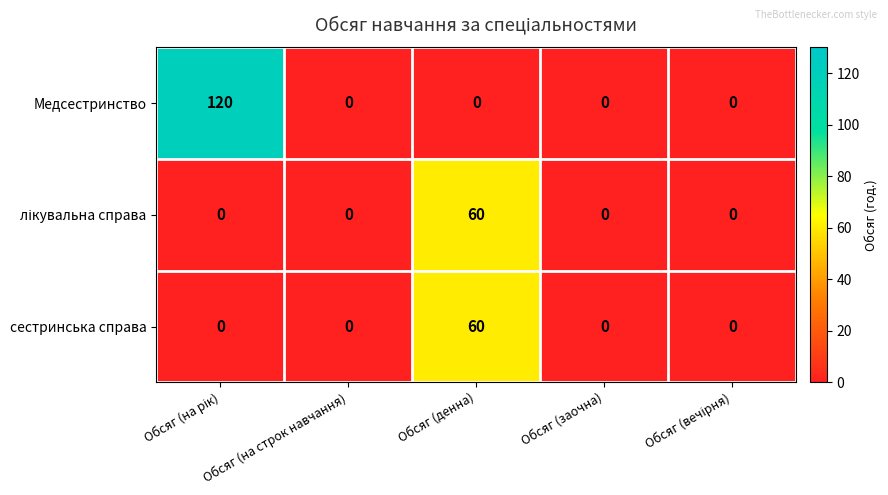

At how many categories does at least one series exceed 100?

1